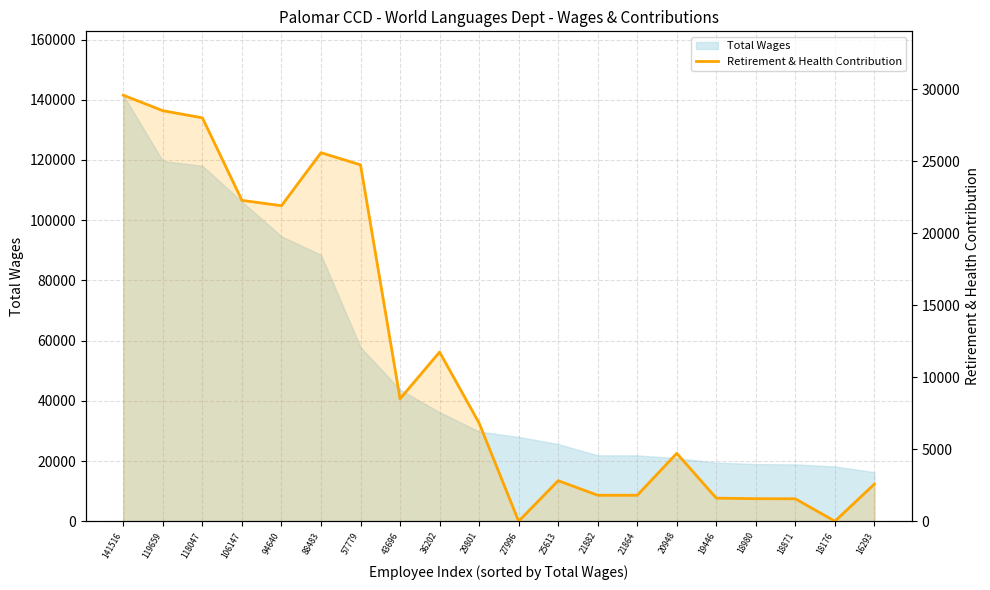

At which category does the chart reach its peak across all series?

141516